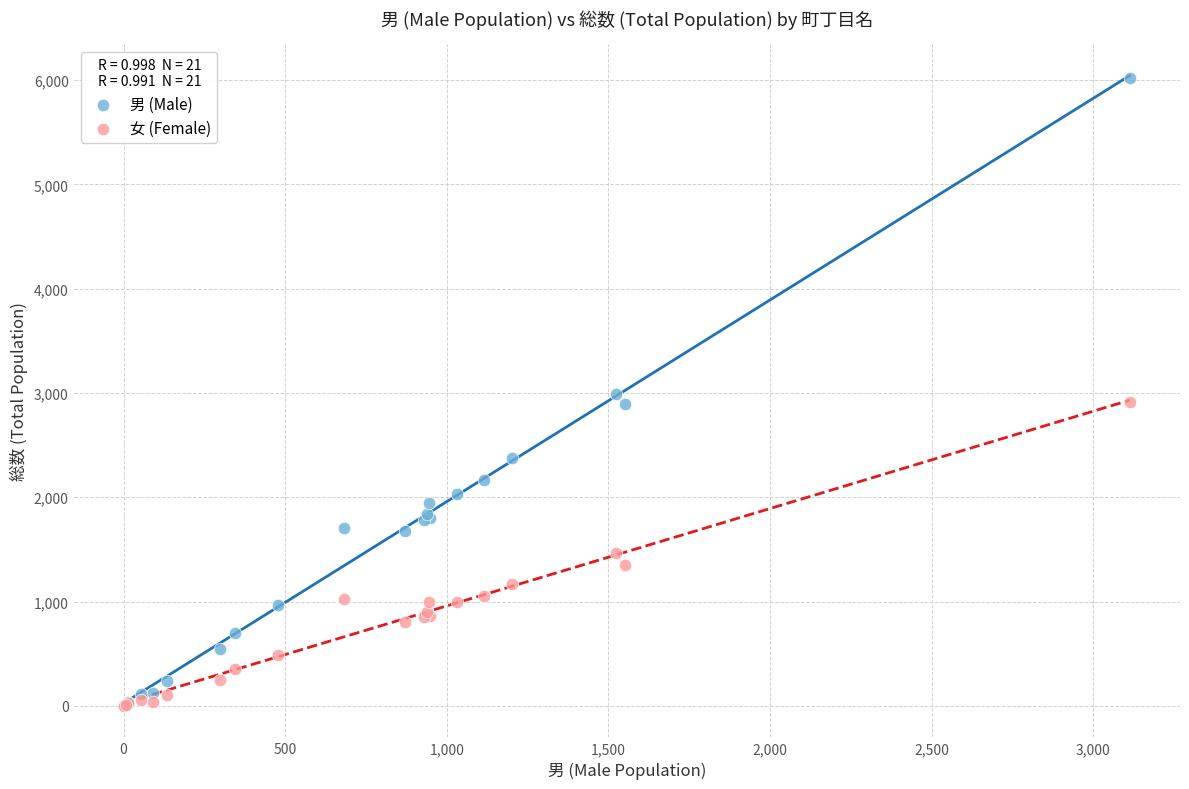

What are all the series names shown in the legend?

男 (Male), 女 (Female)